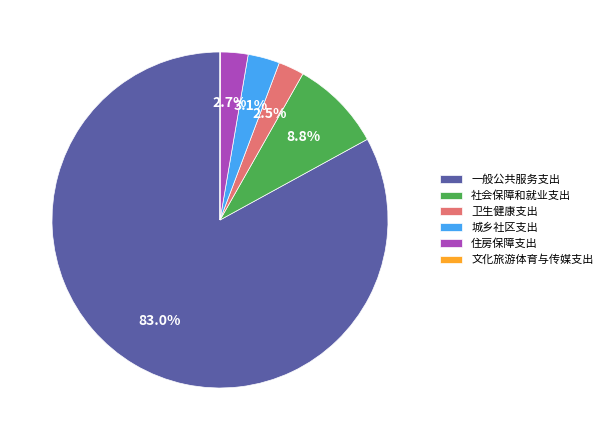

Is there a majority slice in this chart?

Yes